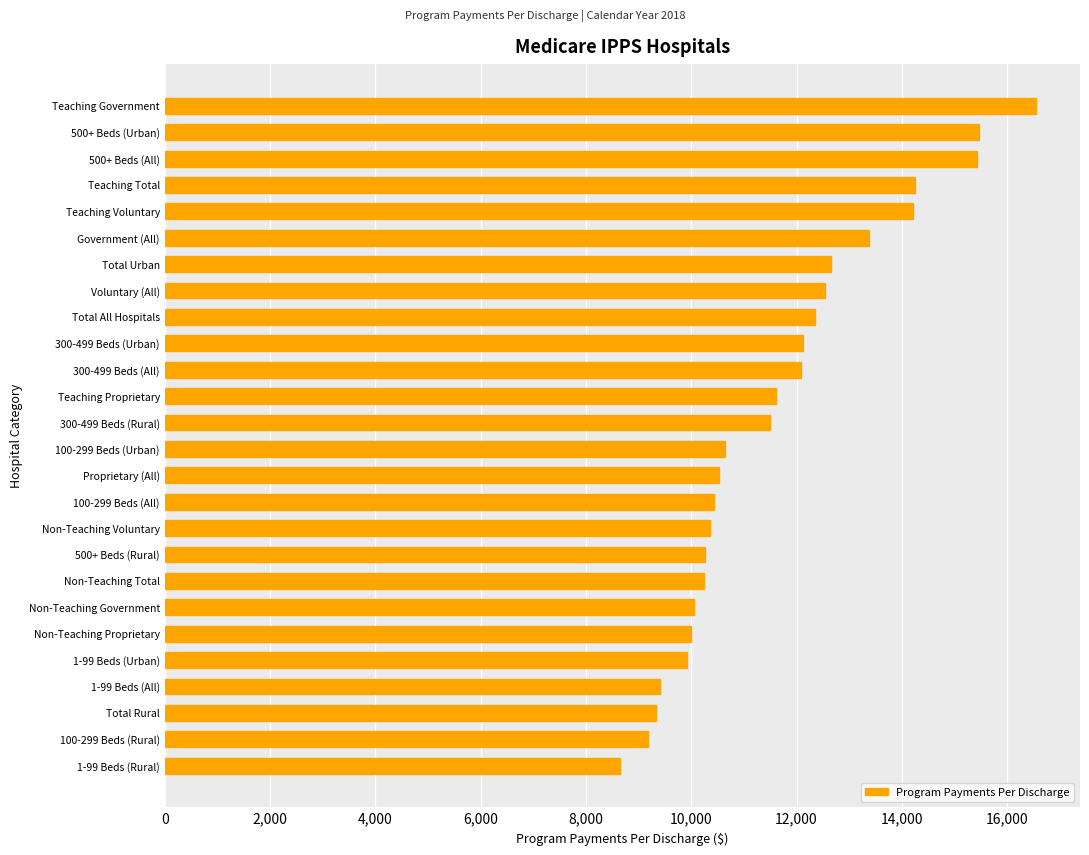

Read the value at Non-Teaching Proprietary, to the nearest 50.

10000